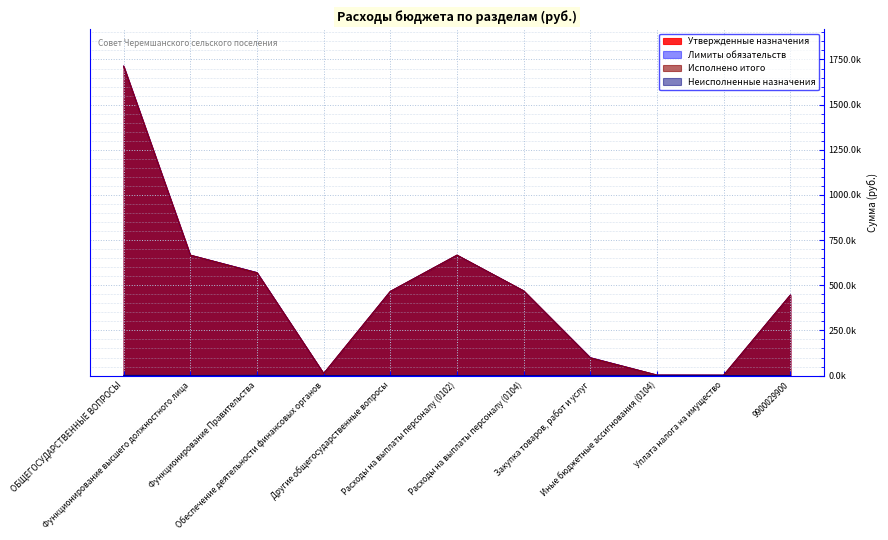

At which label is Неисполненные назначения closest to 510?

ОБЩЕГОСУДАРСТВЕННЫЕ ВОПРОСЫ